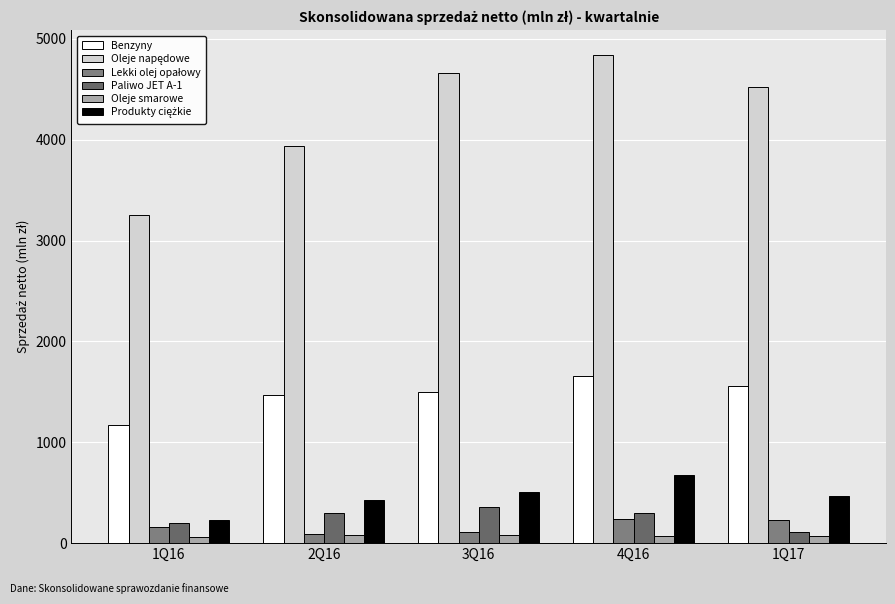

At how many categories does at least one series exceed 3625?

4